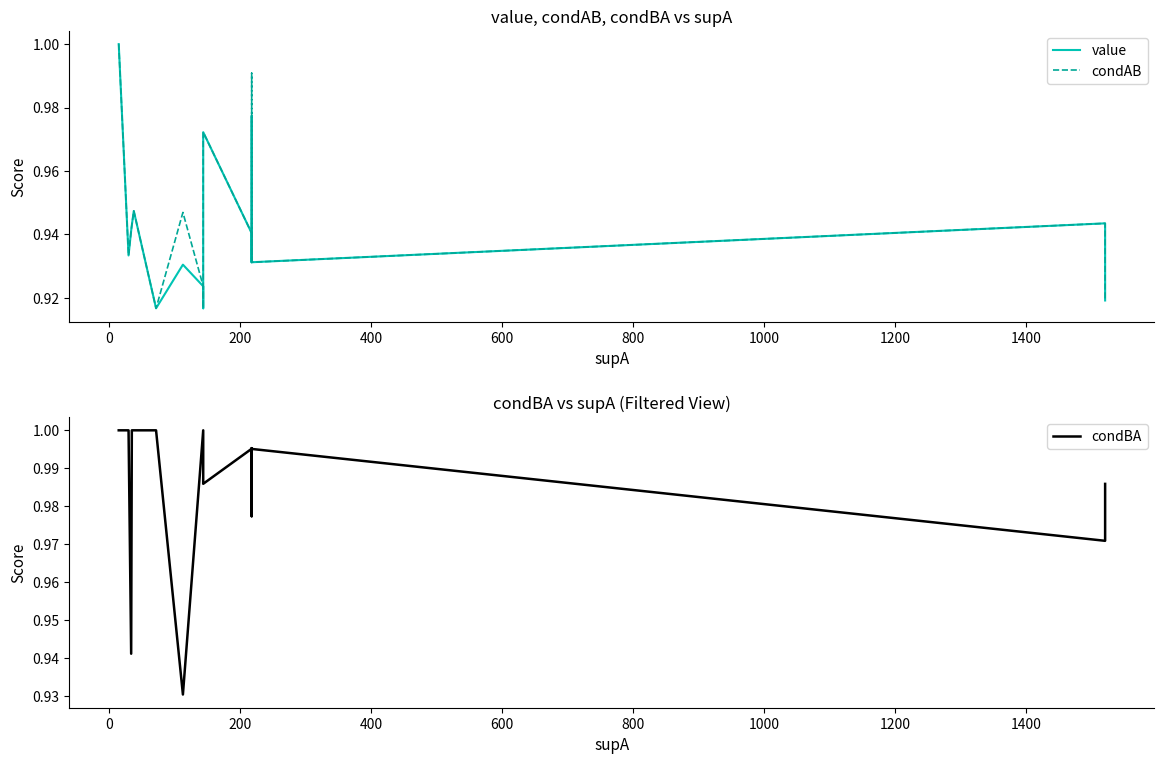

Is the value of value at 600 greater than the value of condBA at −200?

No